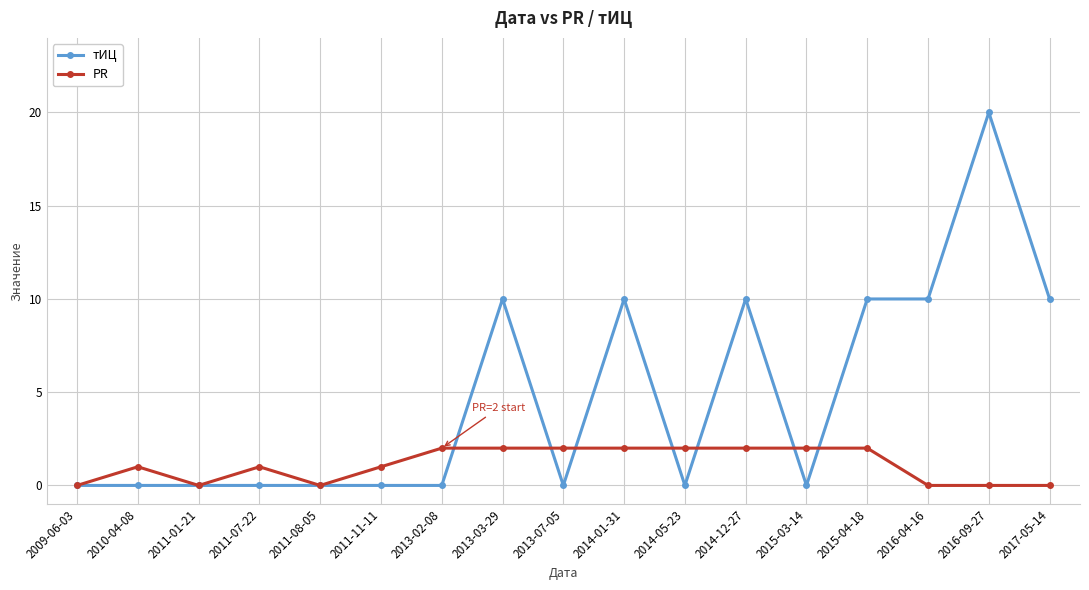

Reading left to right, extract all data points from this chart.

тИЦ: 0	0	0	0	0	0	0	10	0	10	0	10	0	10	10	20	10
PR: 0	1	0	1	0	1	2	2	2	2	2	2	2	2	0	0	0